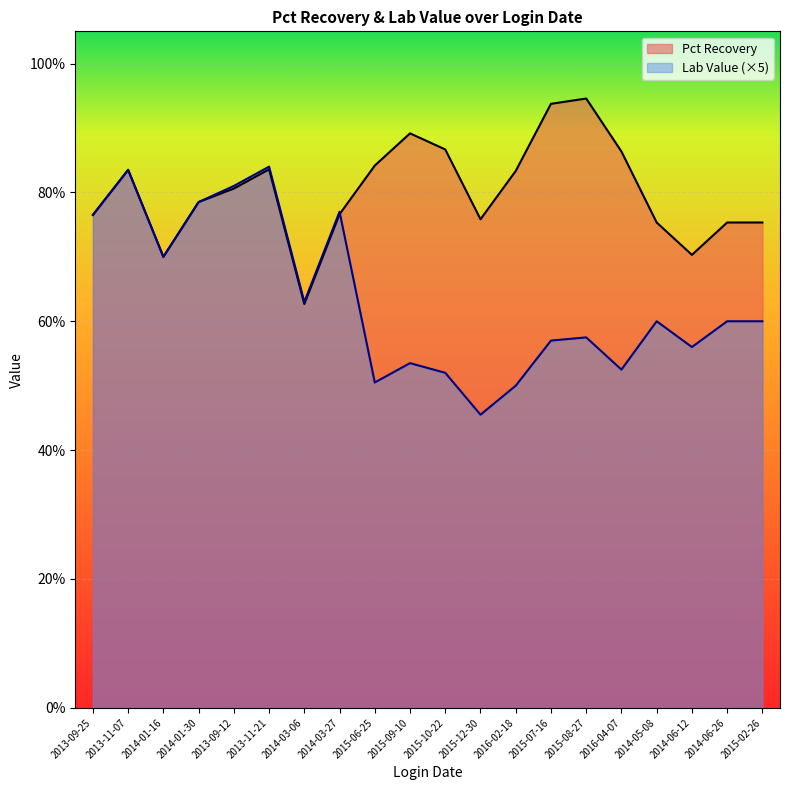

Between which two adjacent categories do Pct Recovery and Lab Value first intersect?

2014-03-27 and 2015-06-25